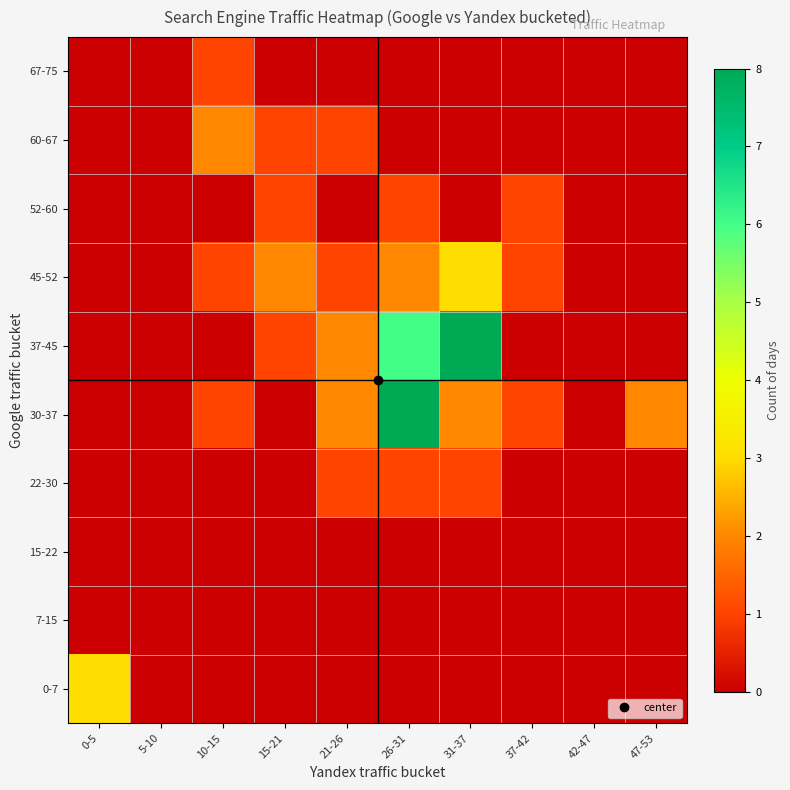

At which category does the chart reach its peak across all series?

26-31